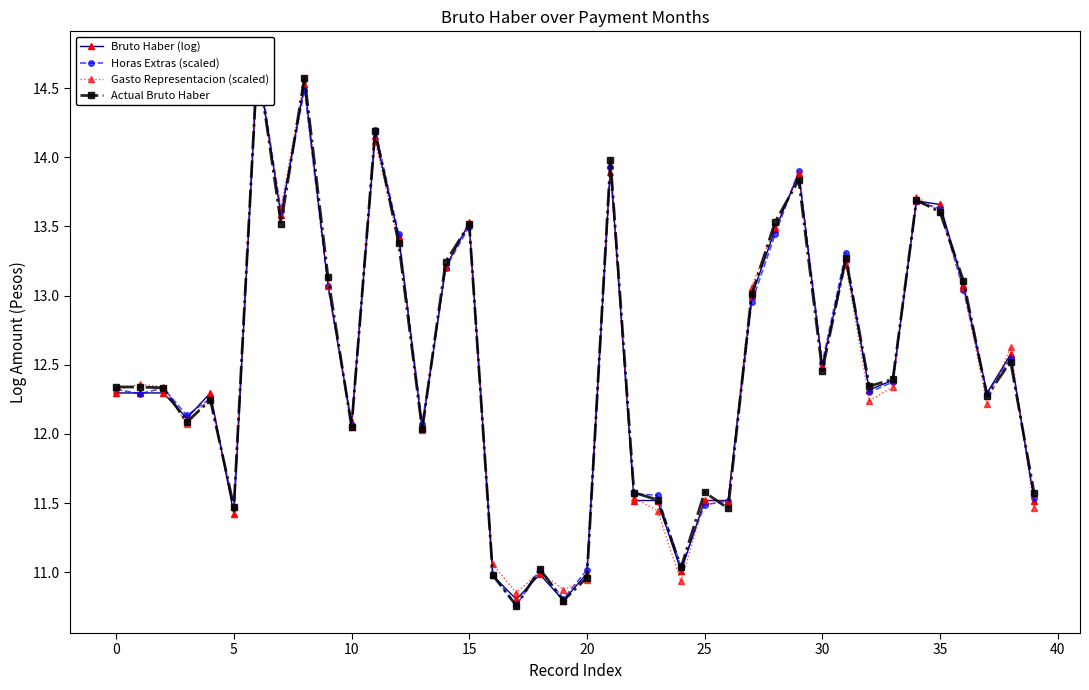

Reading left to right, transcribe all the data shown in this chart.

Bruto Haber (log): 12.3	12.3	12.3	12.1	12.3	11.4	14.7	13.6	14.5	13.1	12.1	14.2	13.4	12.0	13.2	13.5	11.0	10.8	11.0	10.8	11.0	13.9	11.5	11.5	11.0	11.5	11.5	13.0	13.5	13.9	12.5	13.3	12.3	12.4	13.7	13.7	13.1	12.3	12.6	11.5
Horas Extras (scaled): 12.3	12.3	12.3	12.1	12.3	11.5	14.7	13.6	14.5	13.1	12.1	14.2	13.4	12.1	13.2	13.5	11.0	10.8	11.0	10.8	11.0	13.9	11.6	11.6	11.0	11.5	11.5	13.0	13.4	13.9	12.5	13.3	12.3	12.4	13.7	13.6	13.0	12.3	12.5	11.5
Gasto Representacion (scaled): 12.3	12.4	12.3	12.1	12.3	11.5	14.6	13.6	14.6	13.1	12.0	14.1	13.4	12.0	13.2	13.5	11.1	10.9	11.0	10.9	10.9	13.9	11.5	11.4	10.9	11.5	11.5	13.1	13.5	13.9	12.5	13.2	12.2	12.3	13.7	13.6	13.1	12.2	12.6	11.5
Actual Bruto Haber: 12.3	12.3	12.3	12.1	12.2	11.5	14.7	13.5	14.6	13.1	12.1	14.2	13.4	12.0	13.2	13.5	11.0	10.8	11.0	10.8	11.0	14.0	11.6	11.5	11.0	11.6	11.5	13.0	13.5	13.8	12.5	13.3	12.3	12.4	13.7	13.6	13.1	12.3	12.5	11.6